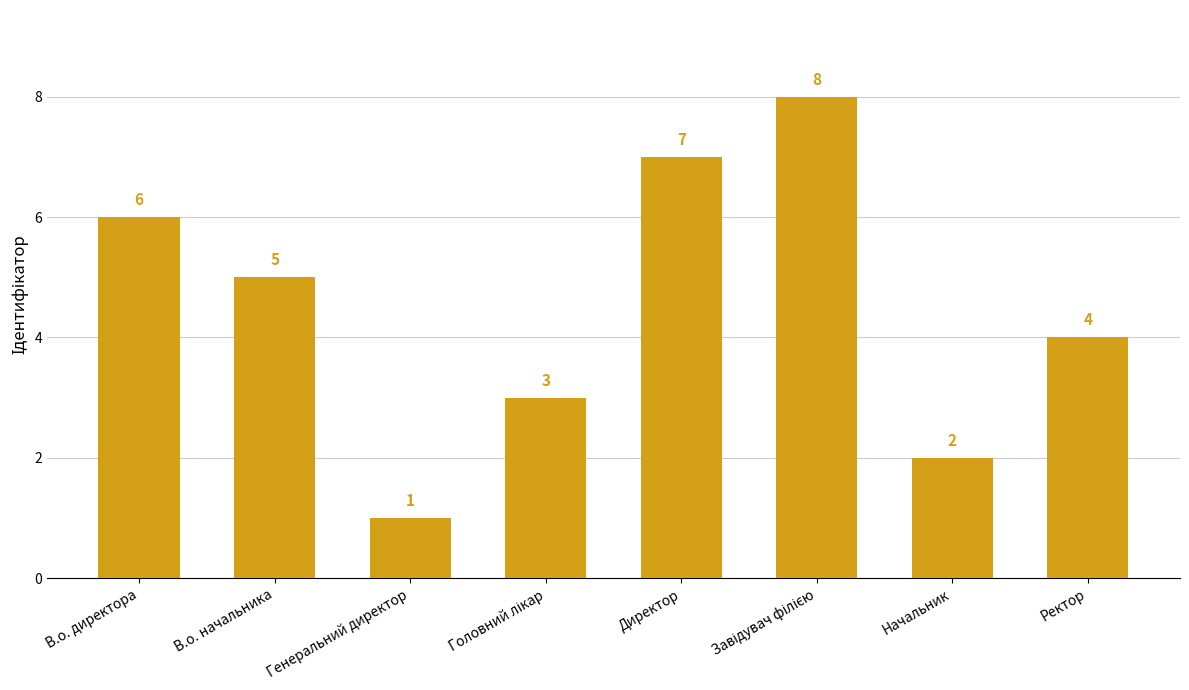

What is the maximum value shown in the chart?

8